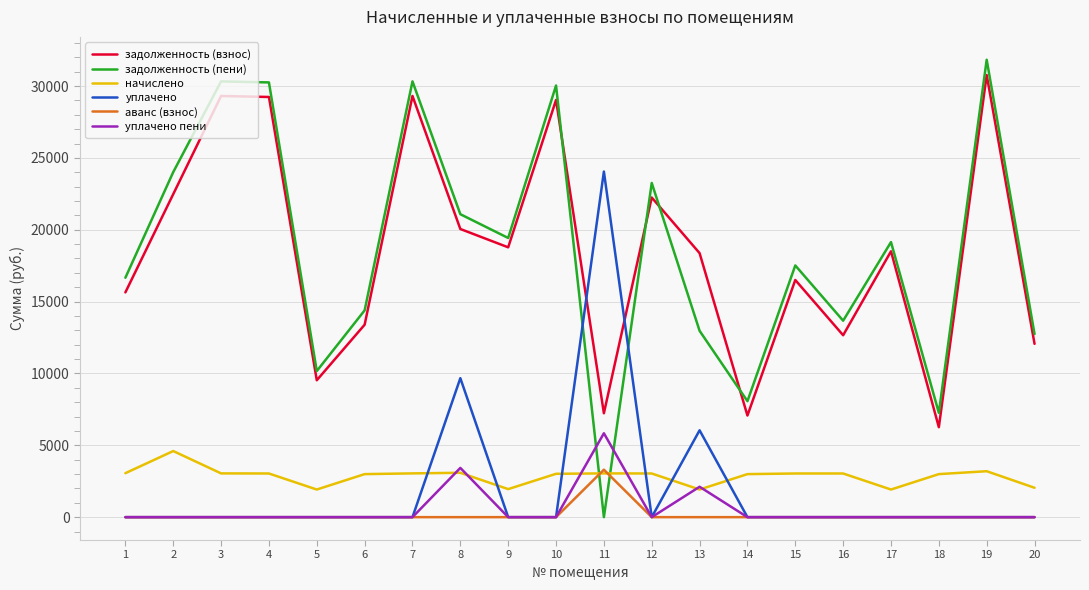

Is the value of аванс (взнос) at 7 greater than the value of задолженность (взнос) at 12?

No